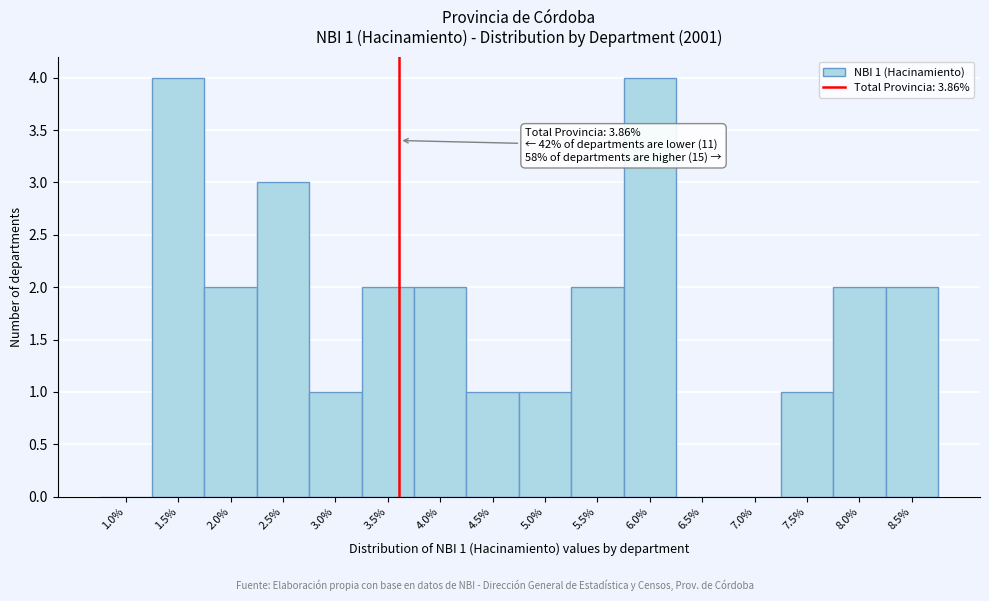

Reading left to right, what are all the values shown in this chart?

1.0%=0	1.5%=4	2.0%=2	2.5%=3	3.0%=1	3.5%=2	4.0%=2	4.5%=1	5.0%=1	5.5%=2	6.0%=4	6.5%=0	7.0%=0	7.5%=1	8.0%=2	8.5%=2